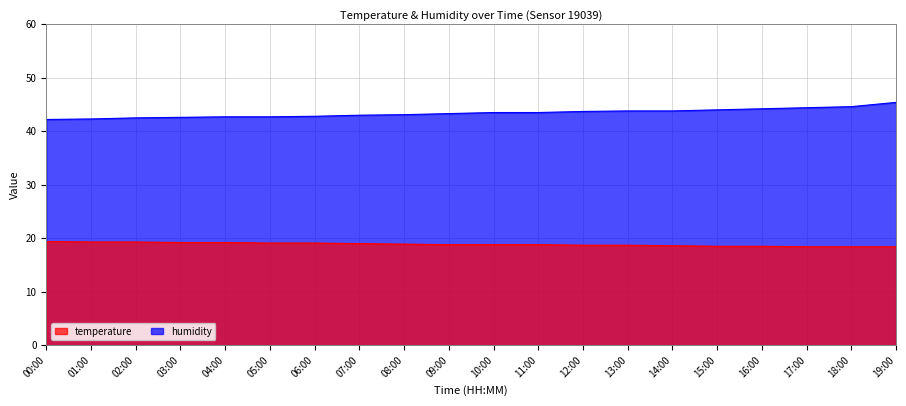

What is the average value of the humidity series?

43.4